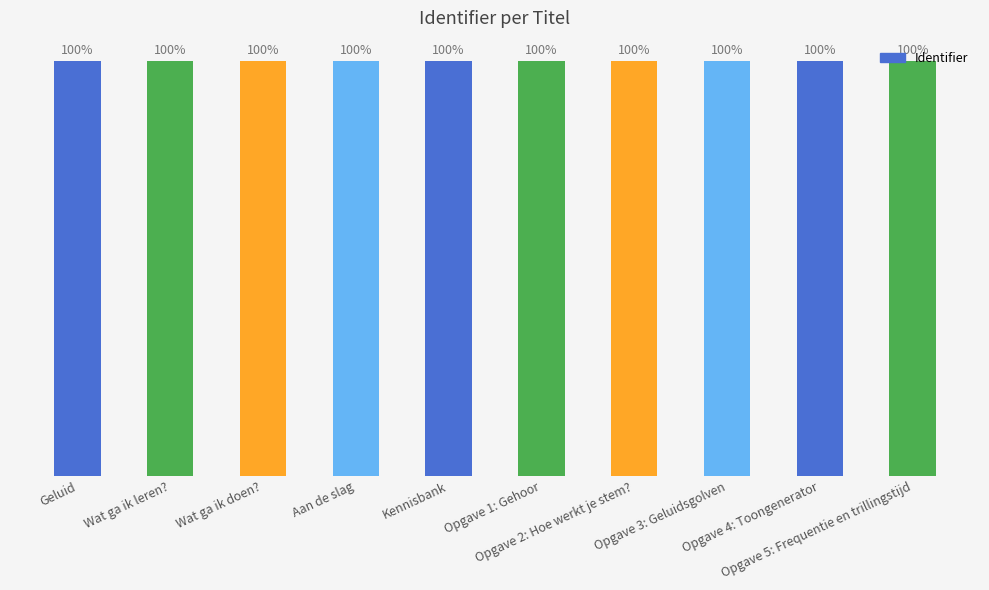

Where is the data nearest to the value 6211589?

Opgave 5: Frequentie en trillingstijd